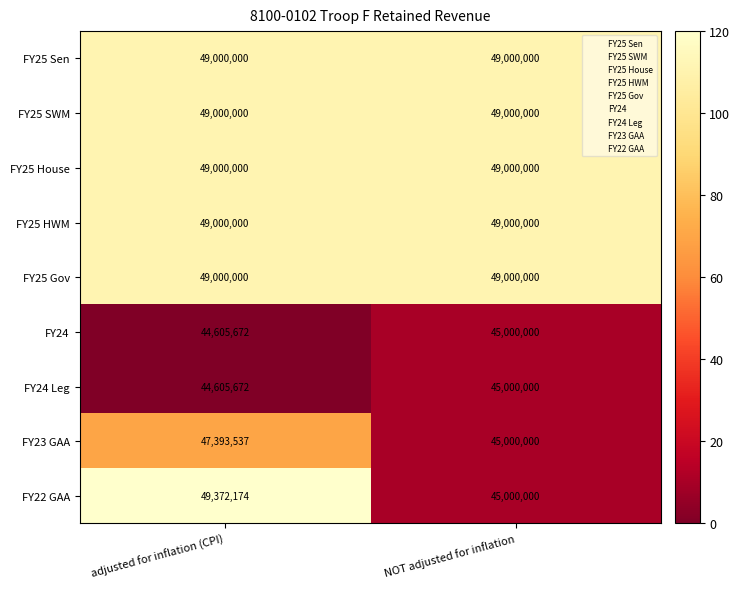

The value of FY25 Gov at NOT adjusted for inflation is 49000000. True or false?

True